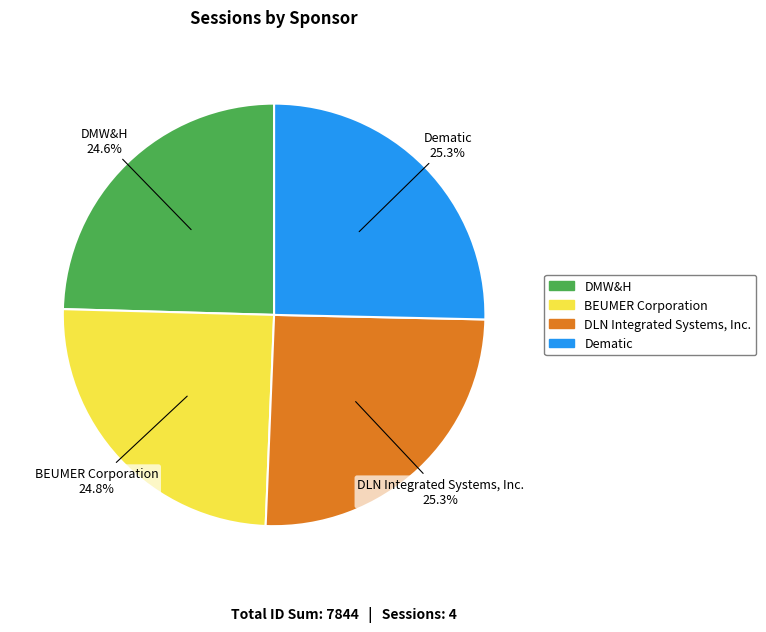

Approximately how many times larger is the value at BEUMER Corporation compared to DMW&H?

1.0